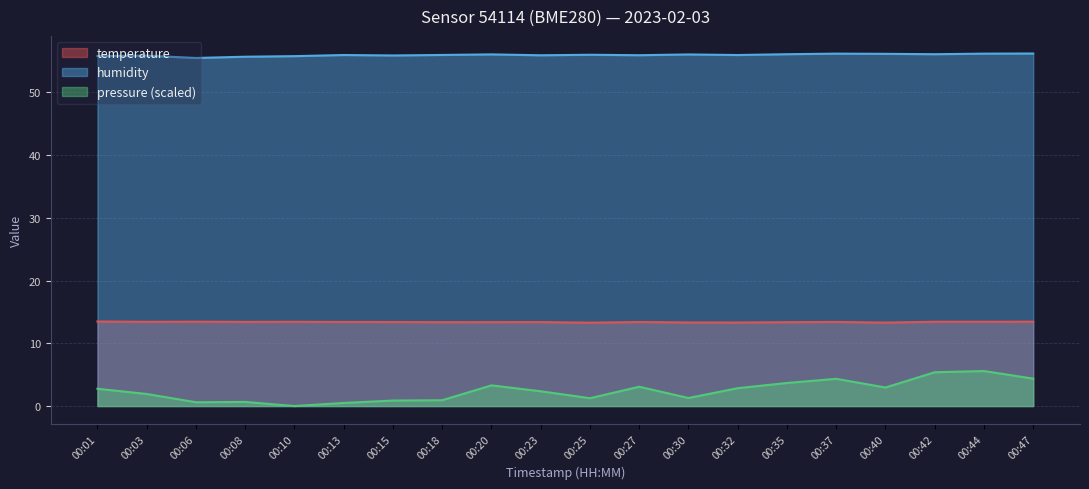

What are all the series names shown in the legend?

temperature, humidity, pressure (scaled)